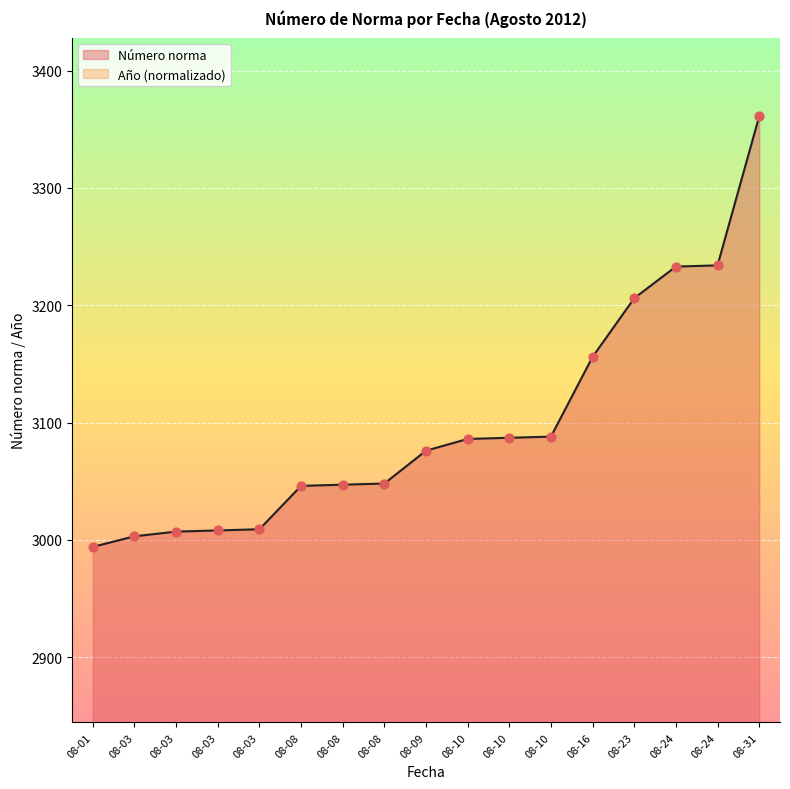

What is the change in value from 08-09 to 08-10?

+12